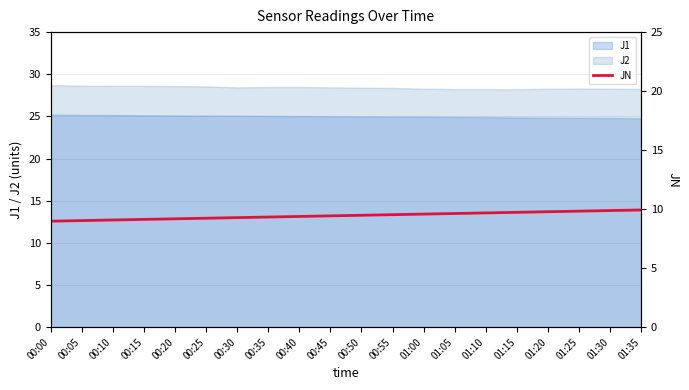

True or false: J2 has a value of 46.7 at 00:05.

False